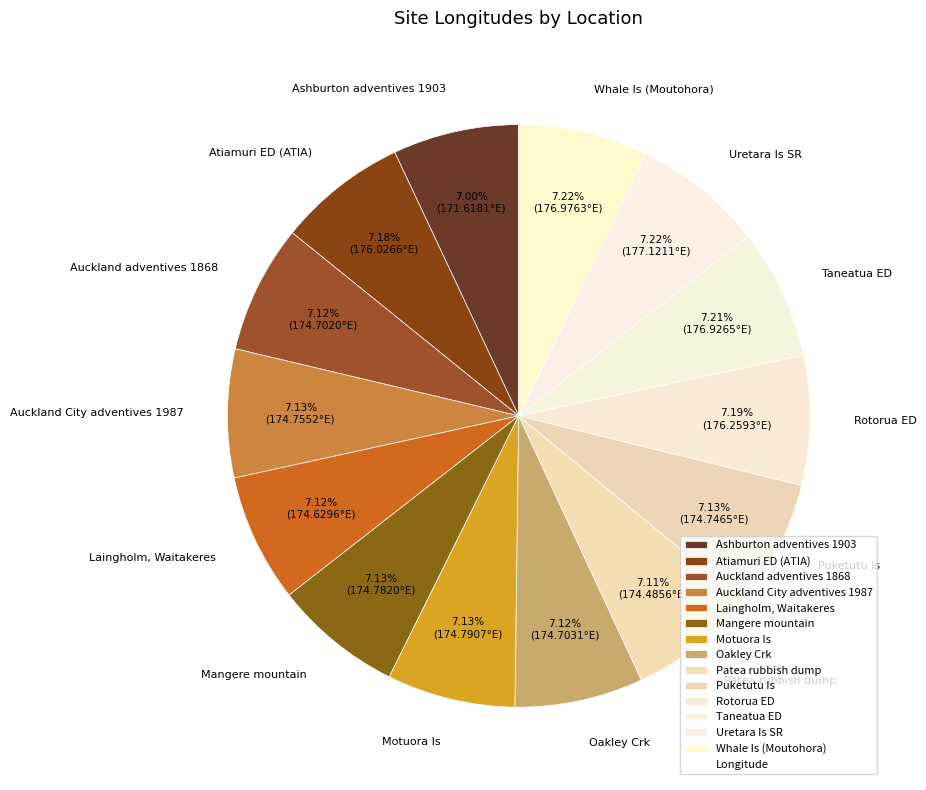

To the nearest percent, what portion does Auckland City adventives 1987 represent?

7%